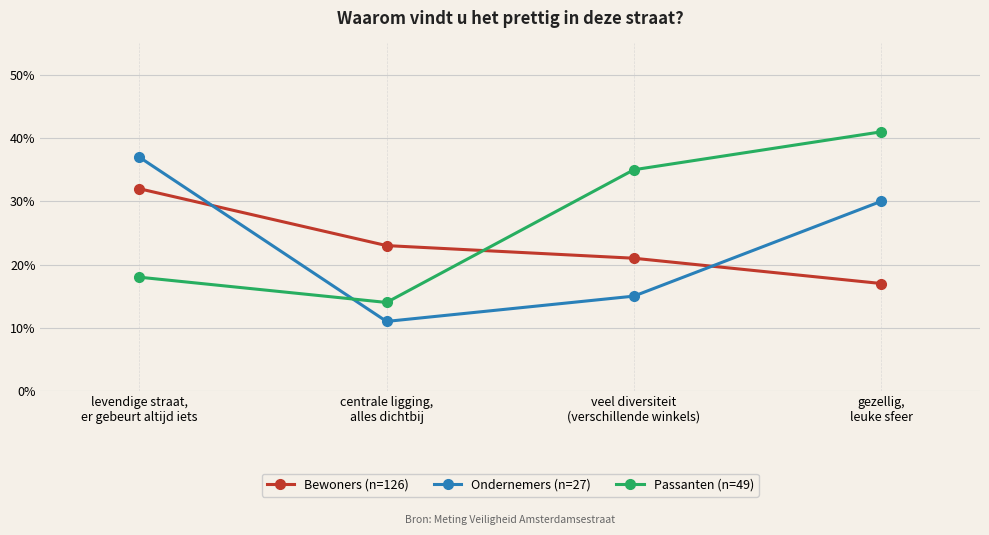

What is the spread (max minus min) of values at levendige straat,
er gebeurt altijd iets?

0.2